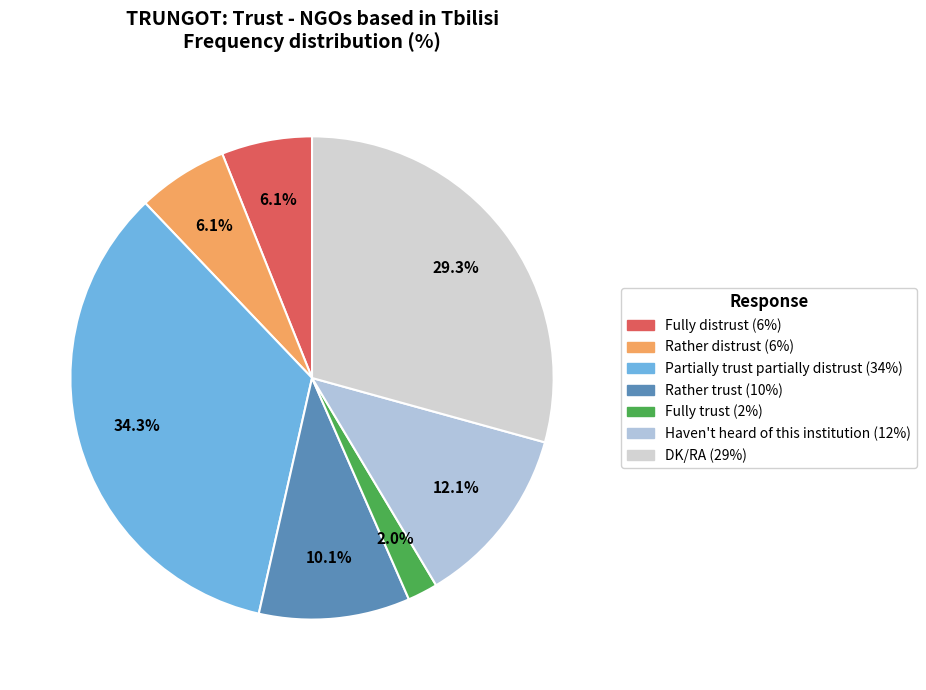

Combined, do DK/RA and Partially trust partially distrust account for over 50%?

Yes